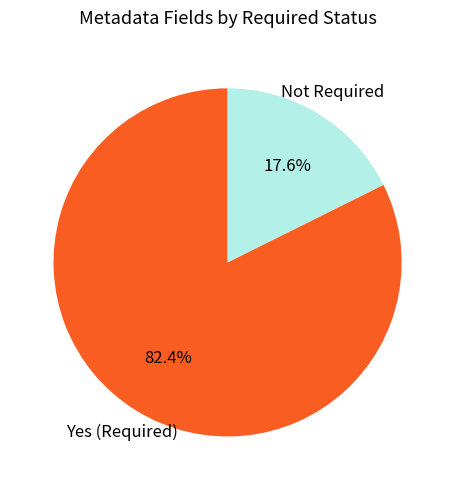

Between Yes (Required) and Not Required, which is larger?

Yes (Required)